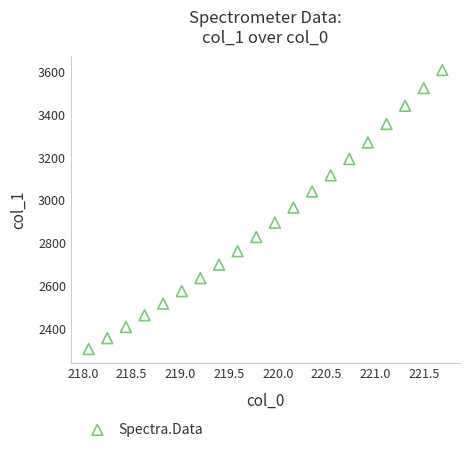

What is the range of X values (max minus min)?

3.6